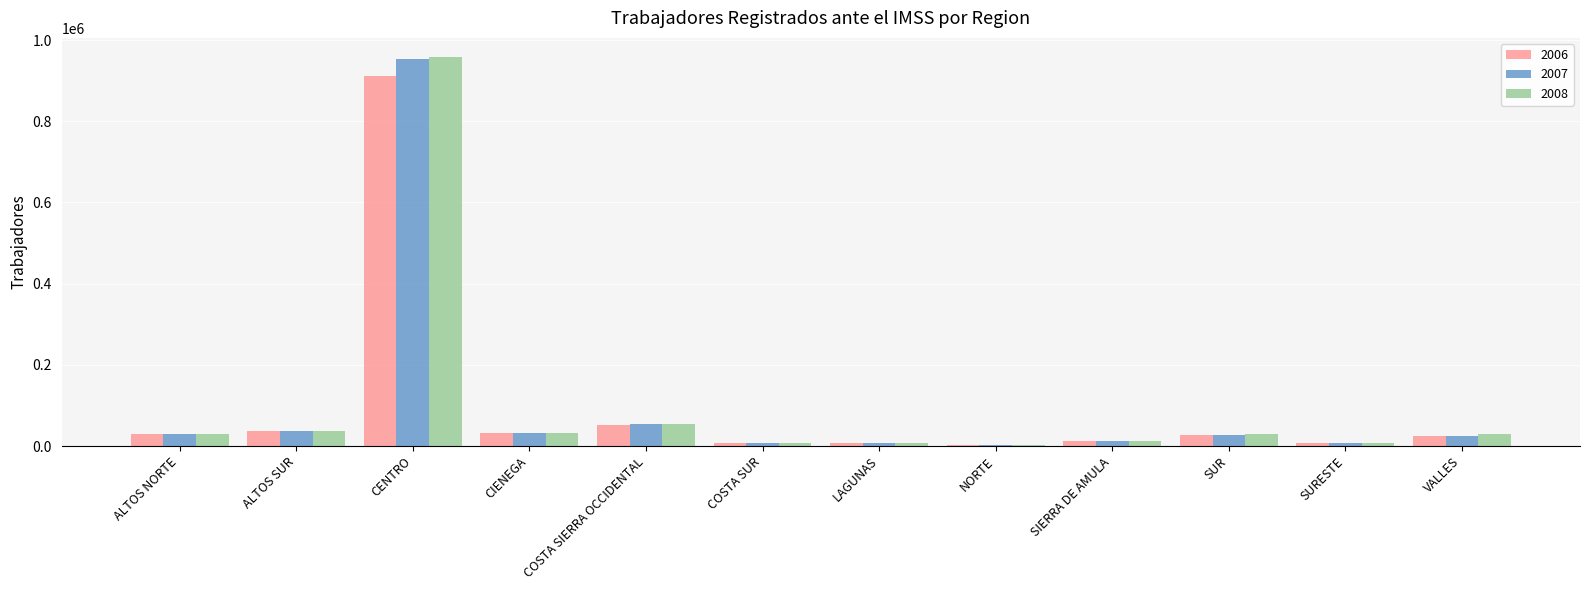

True or false: 2007 has a value of 37407 at ALTOS SUR.

True